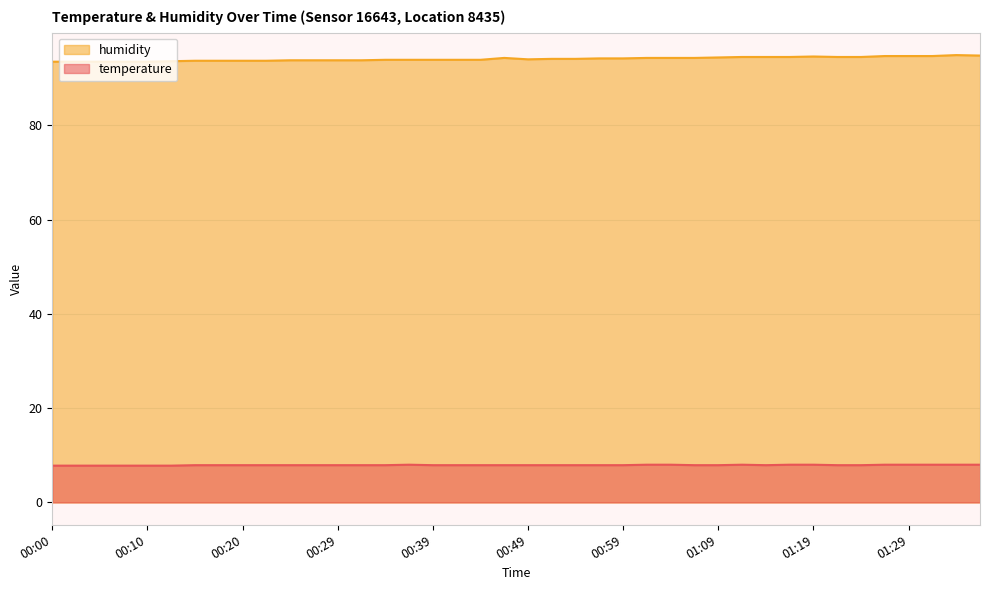

At which label is temperature closest to 7?

00:00